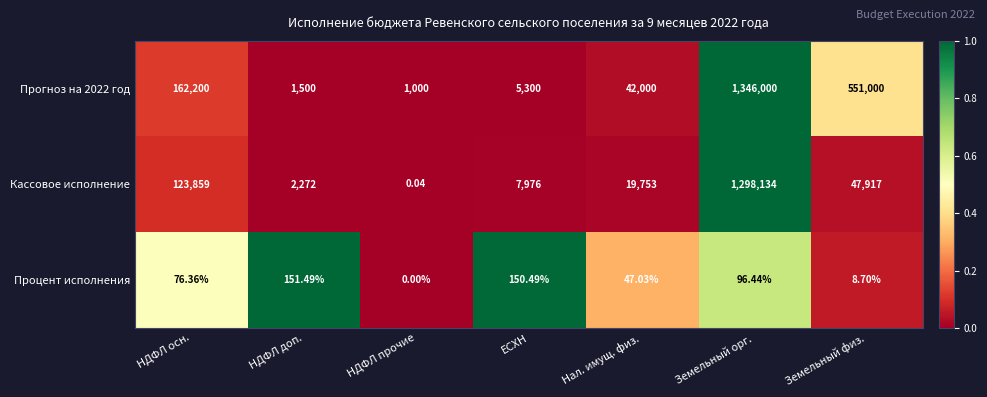

At ЕСХН, list the series in order from largest to smallest.

Кассовое исполнение, Прогноз на 2022 год, Процент исполнения